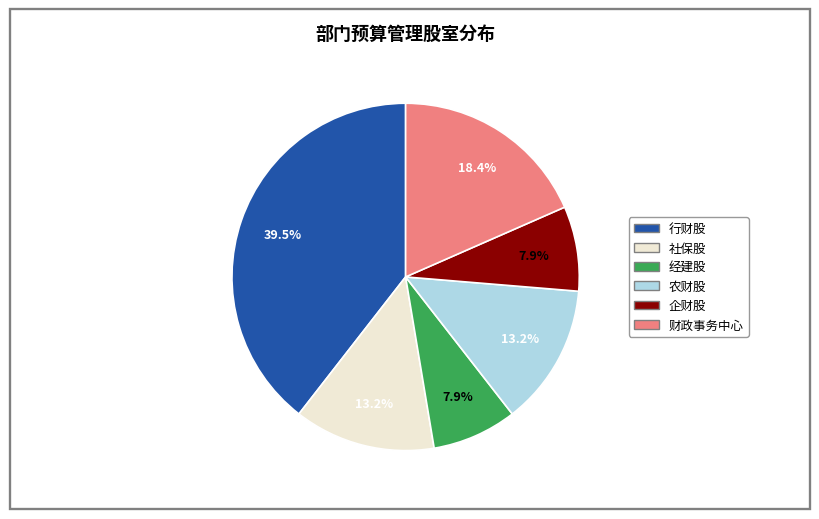

Do 农财股 and 社保股 together represent more than half of the pie?

No